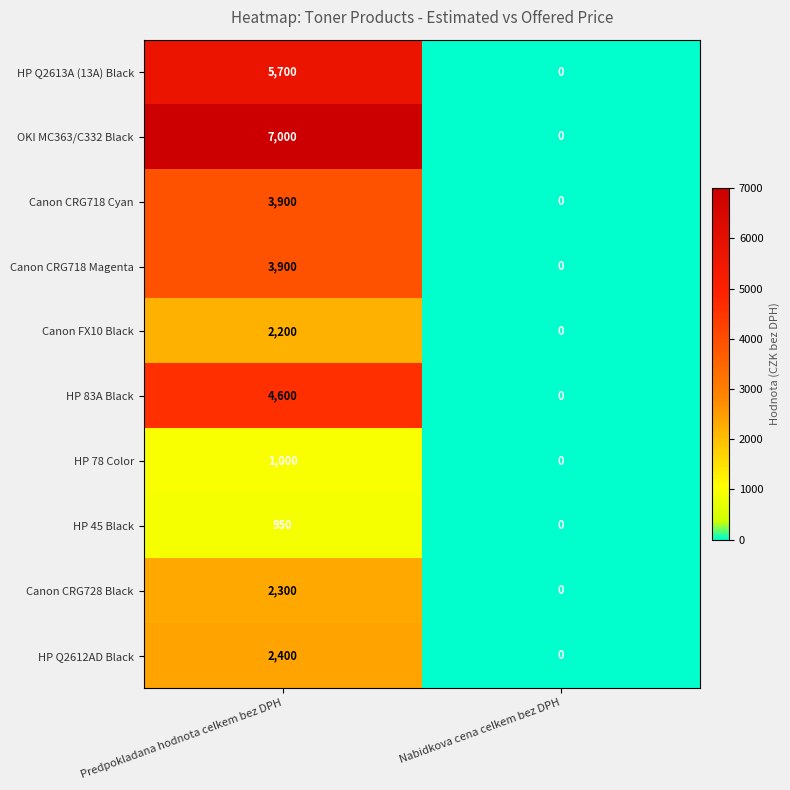

At which category does the chart reach its minimum across all series?

Nabidkova cena celkem bez DPH